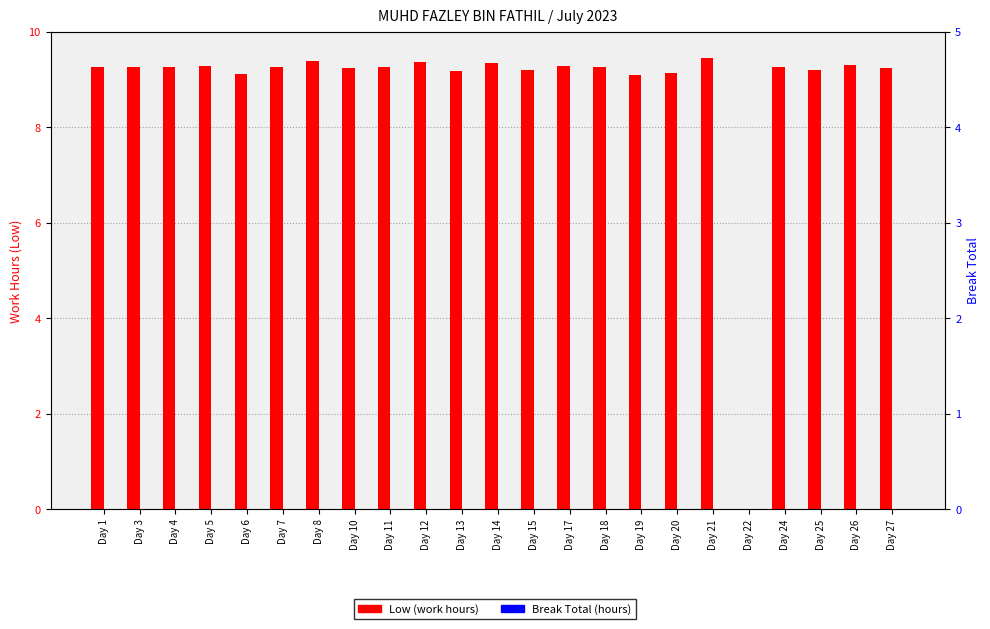

At which label does Low (work hours) reach its peak?

Day 21